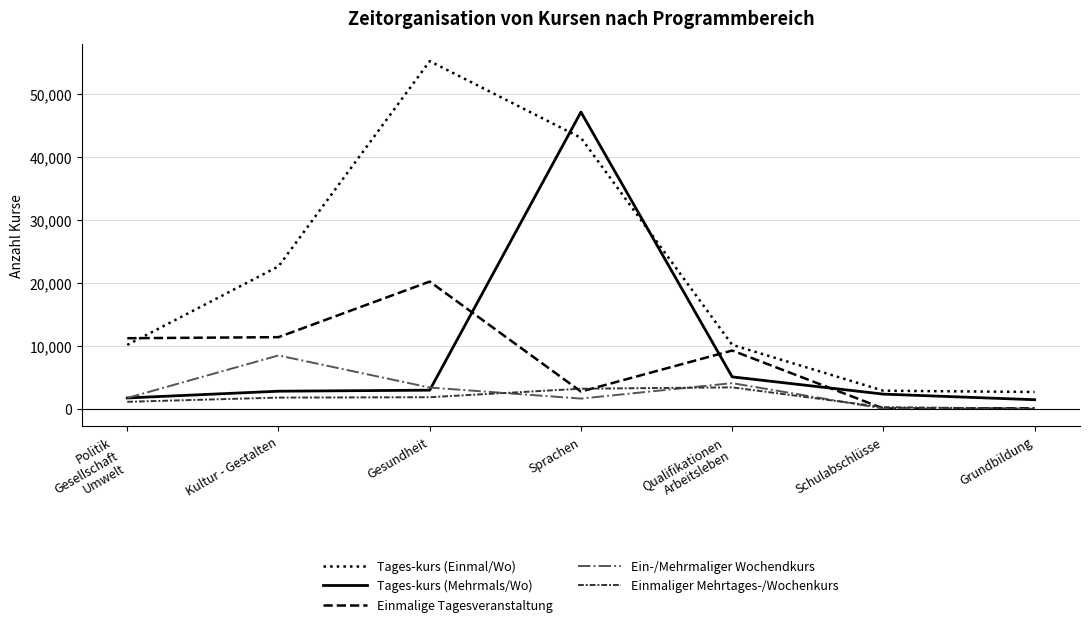

What is the difference between the maximum and minimum values in the Ein-/Mehrmaliger Wochendkurs series?

8485